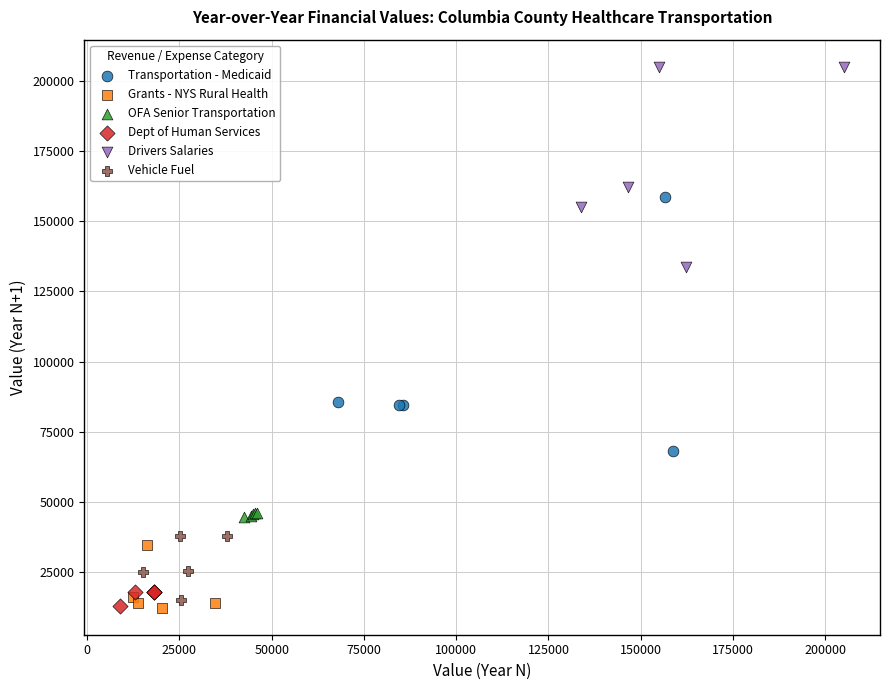

Which series reaches the maximum Y coordinate?

Drivers Salaries